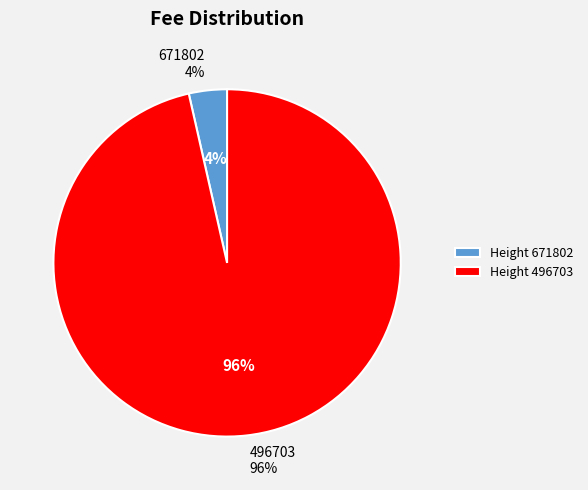

Which category has the smallest portion of the pie?

671802